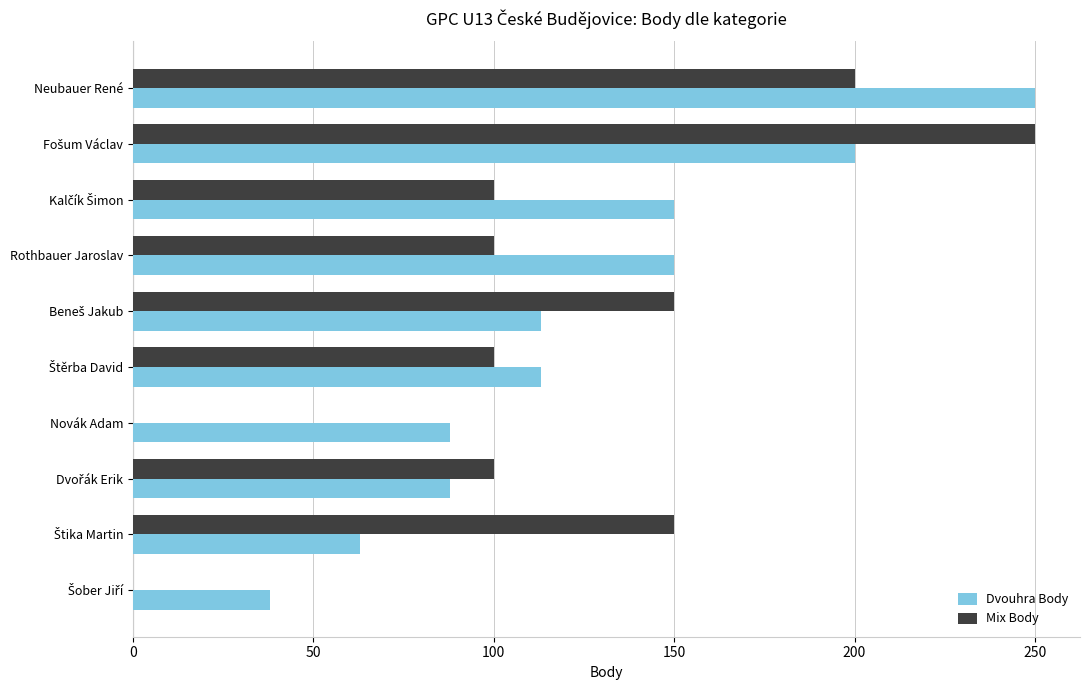

What is the sum of all Dvouhra Body values?

1253